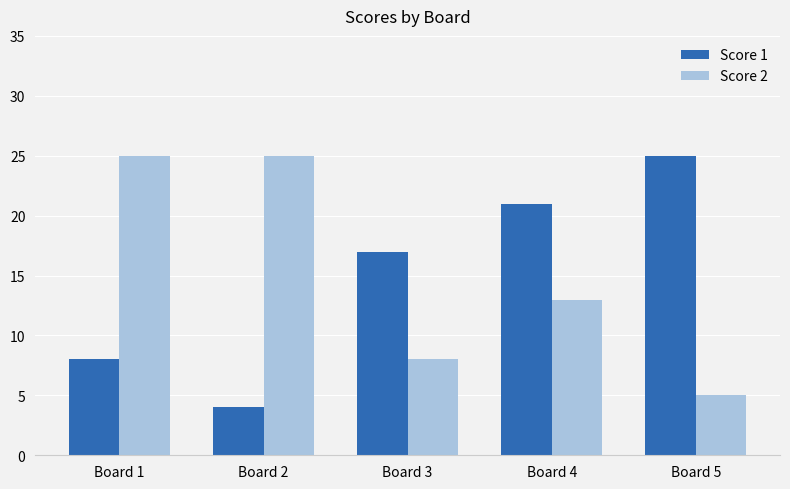

At which label is Score 2 closest to 15?

Board 4